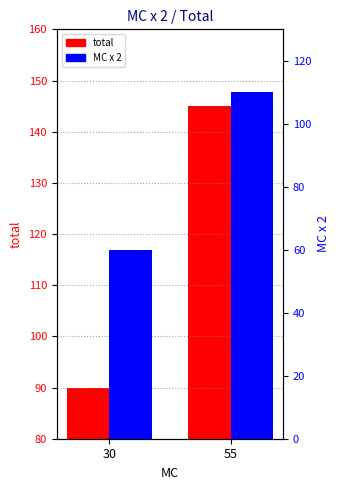

What is the lowest value of the total series?

90